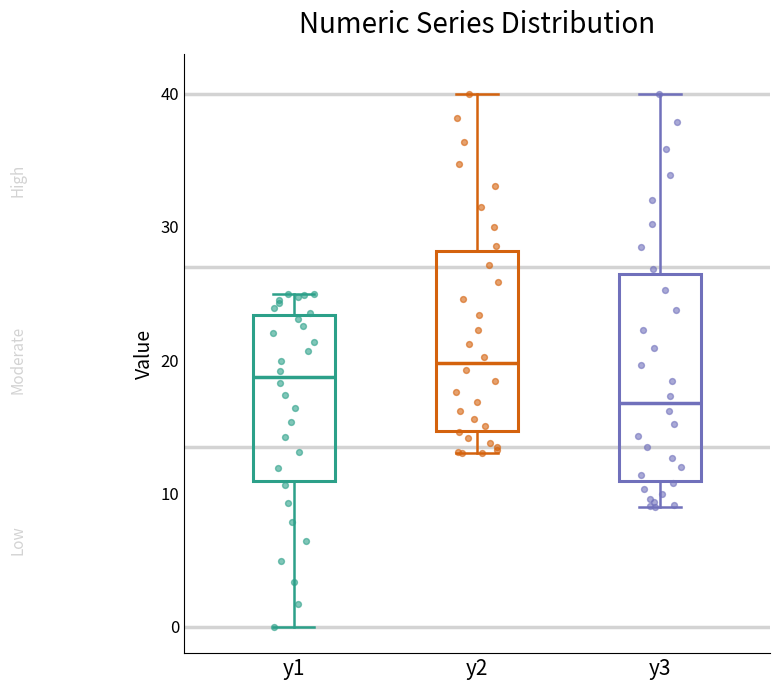

Which box has the lowest median line?

y3